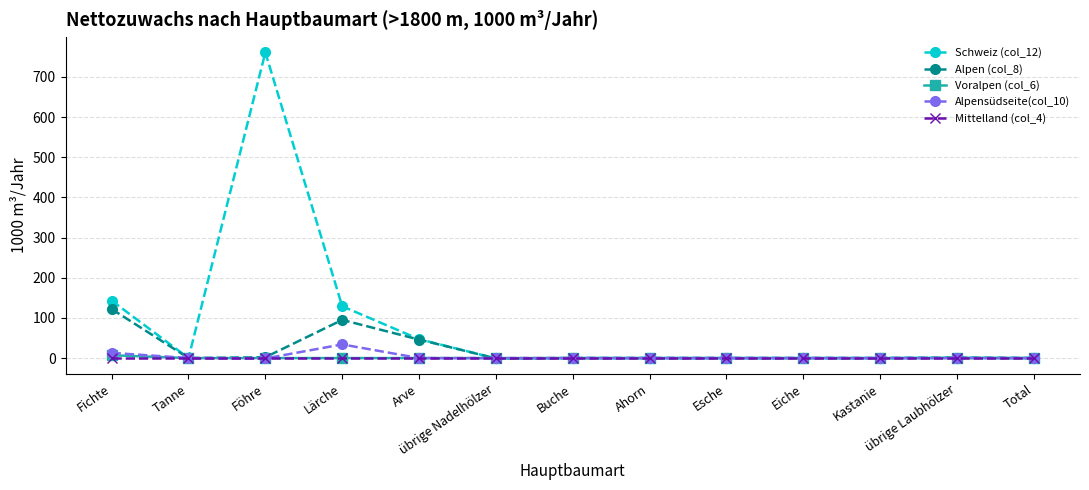

What is the highest value of the Voralpen (col_6) series?

7